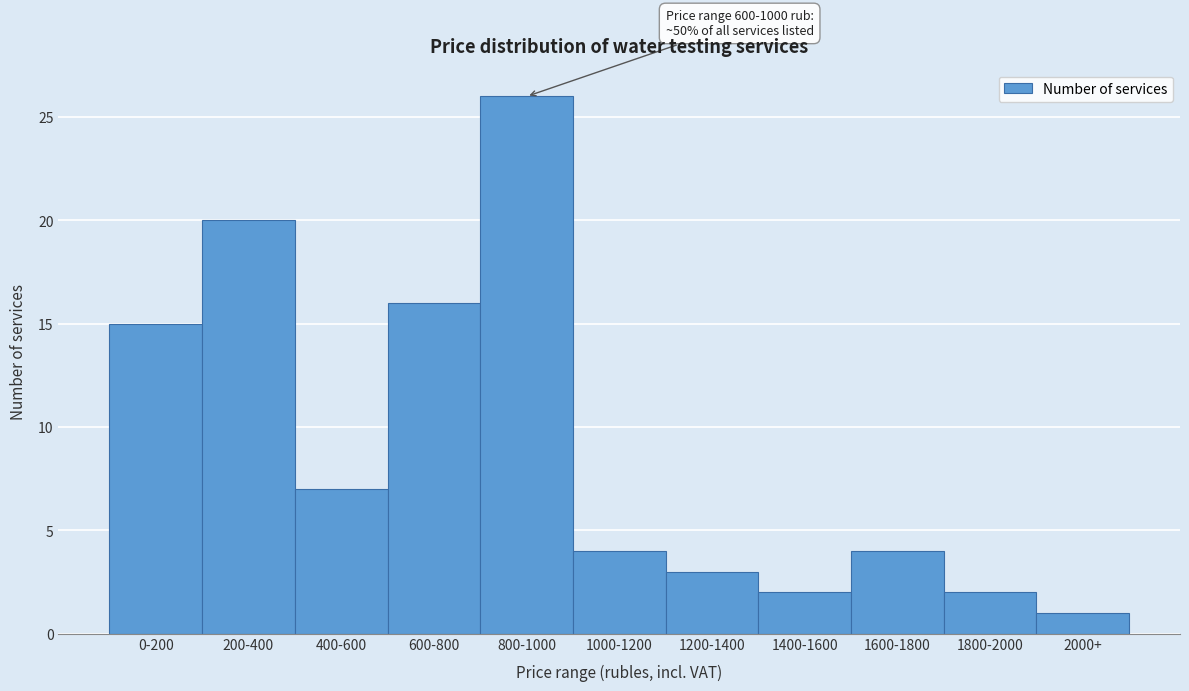

Reading left to right, what are all the values shown in this chart?

0-200=15	200-400=20	400-600=7	600-800=16	800-1000=26	1000-1200=4	1200-1400=3	1400-1600=2	1600-1800=4	1800-2000=2	2000+=1